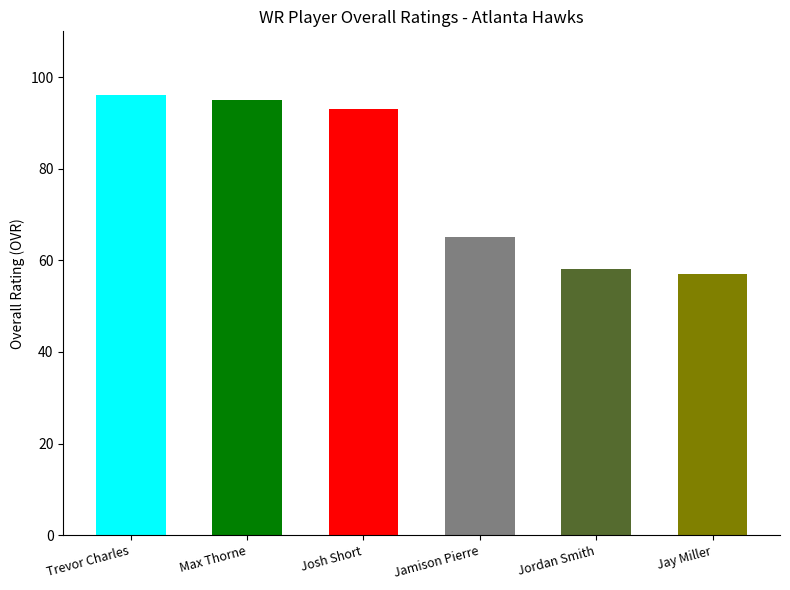

Read the value at Trevor Charles.

96